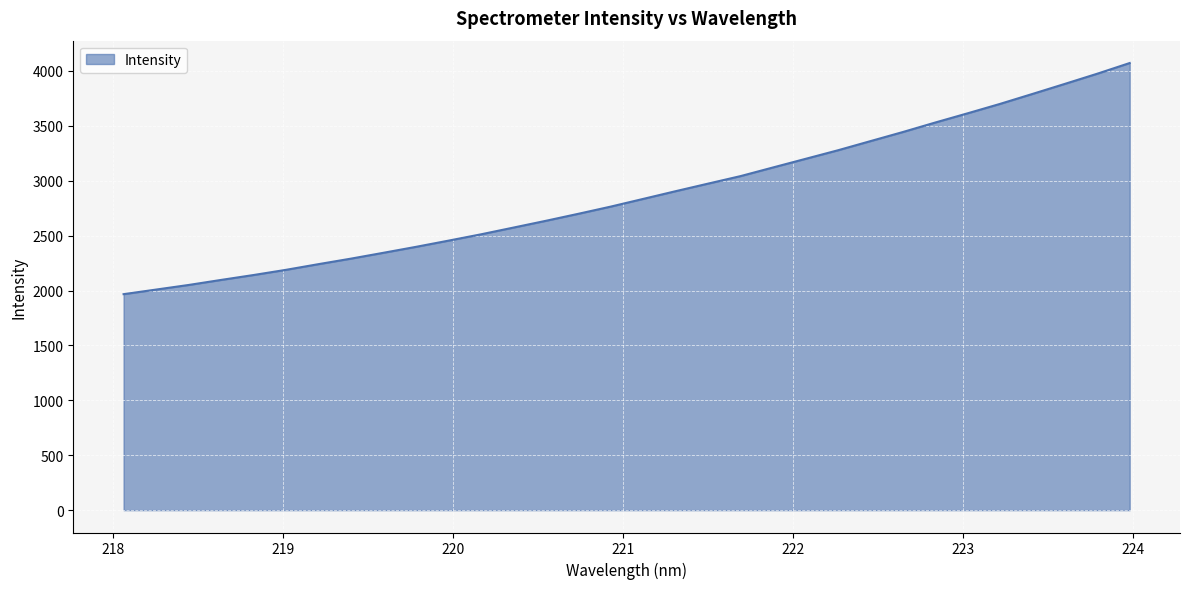

What is the difference between the maximum and minimum values?

2105.1